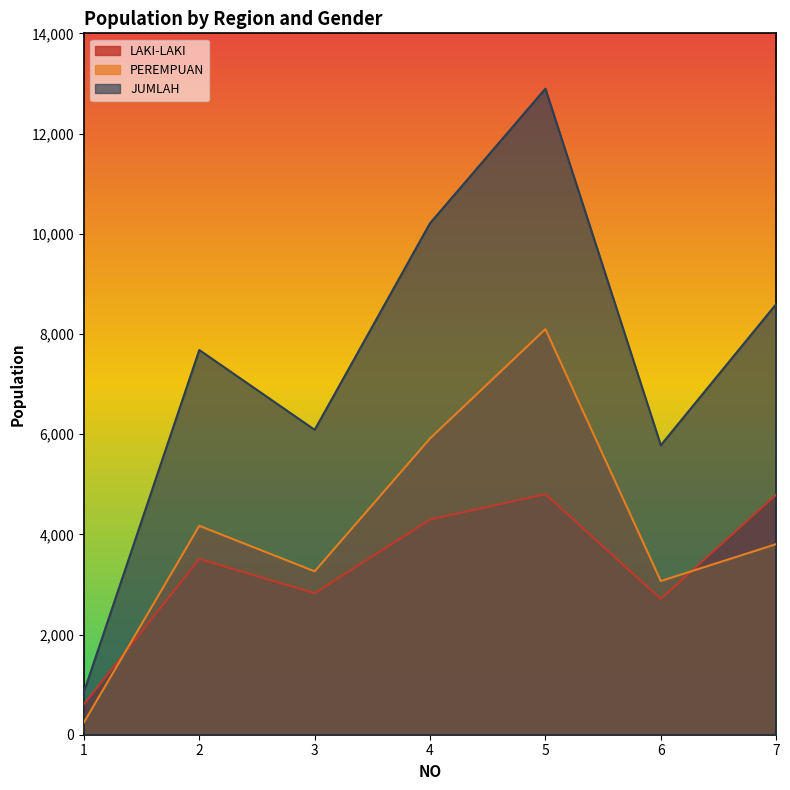

Reading left to right, transcribe all the data shown in this chart.

LAKI-LAKI: 1=609	2=3509	3=2825	4=4296	5=4800	6=2711	7=4792
PEREMPUAN: 1=245	2=4170	3=3261	4=5914	5=8096	6=3068	7=3804
JUMLAH: 1=854	2=7679	3=6086	4=10210	5=12896	6=5779	7=8596